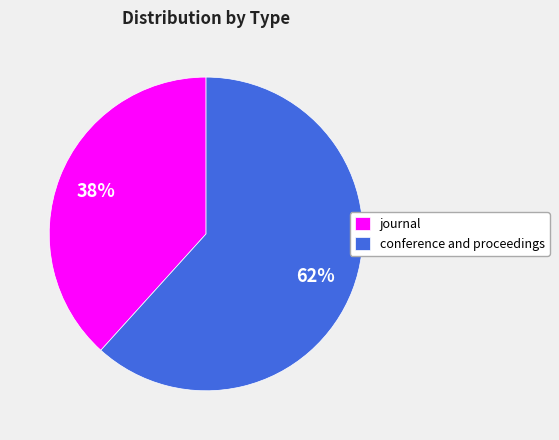

To the nearest percent, what portion does journal represent?

38%